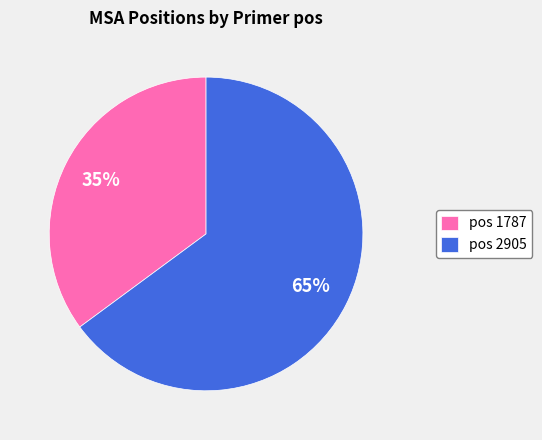

To the nearest percent, what portion does pos 1787 represent?

35%